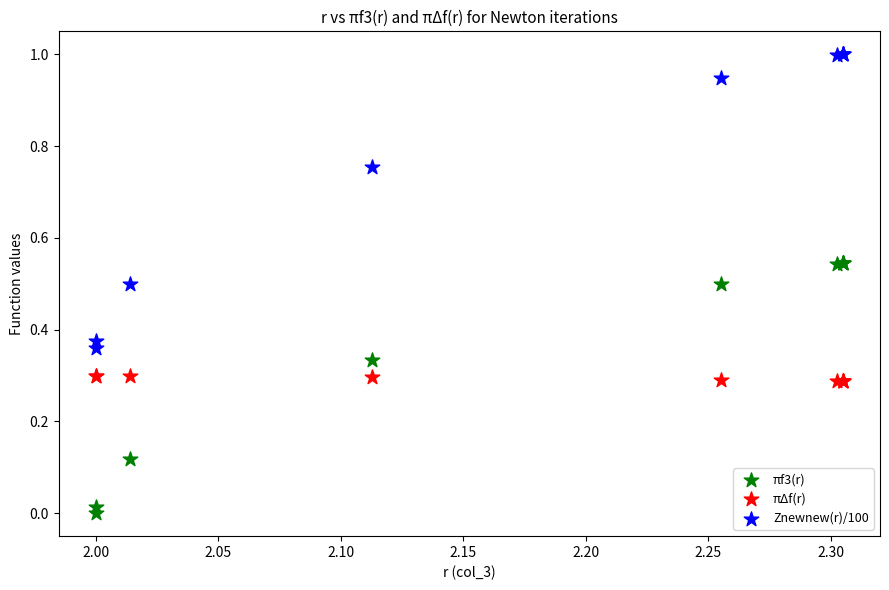

Which series contains the lowest Y value?

πf3(r)